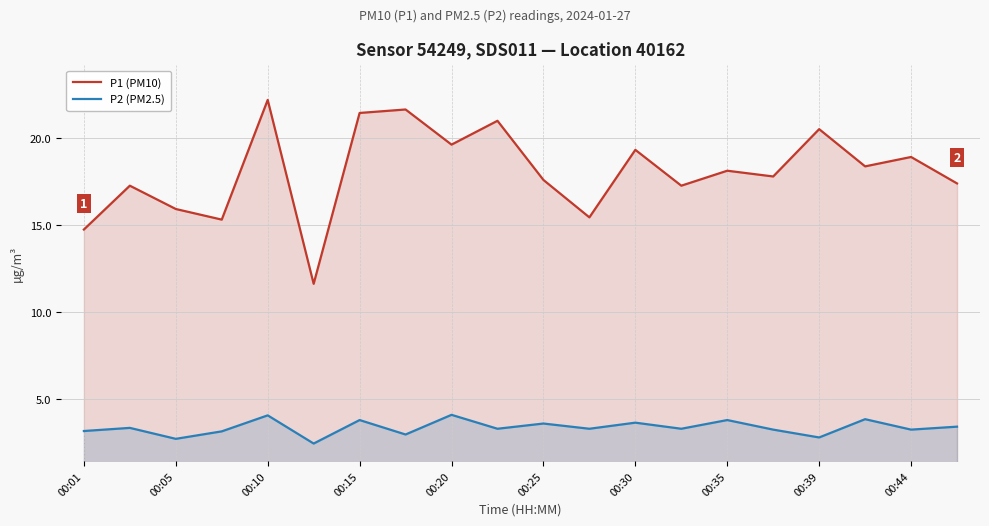

List the series in order of their peak value, lowest first.

P2 (PM2.5), P1 (PM10)